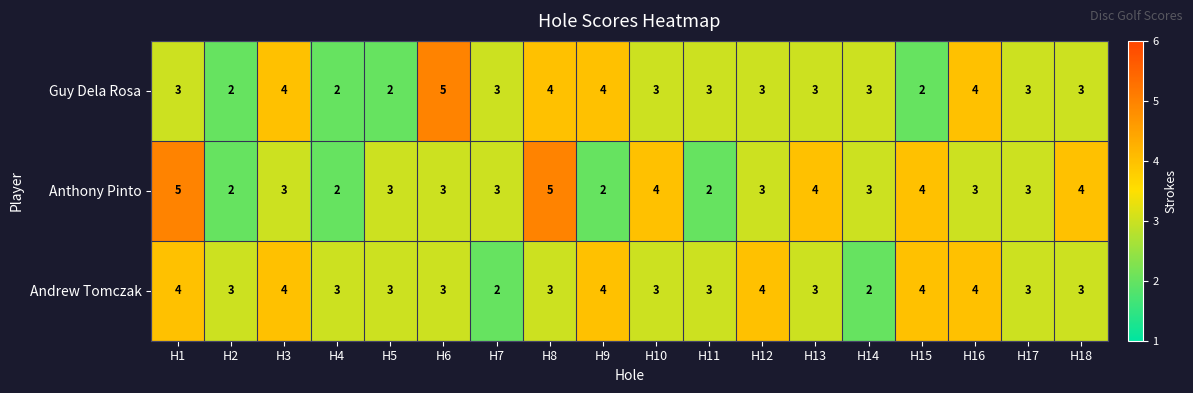

What is the sum of the Andrew Tomczak values at H16 and H14?

6